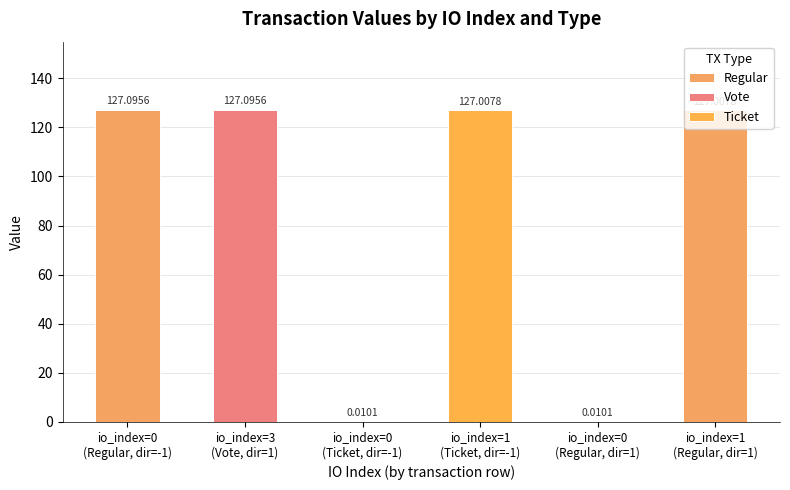

Reading left to right, list all the values displayed in this chart.

0=127.1	3=127.1	0=0.0	1=127.0	0=0.0	1=127.0